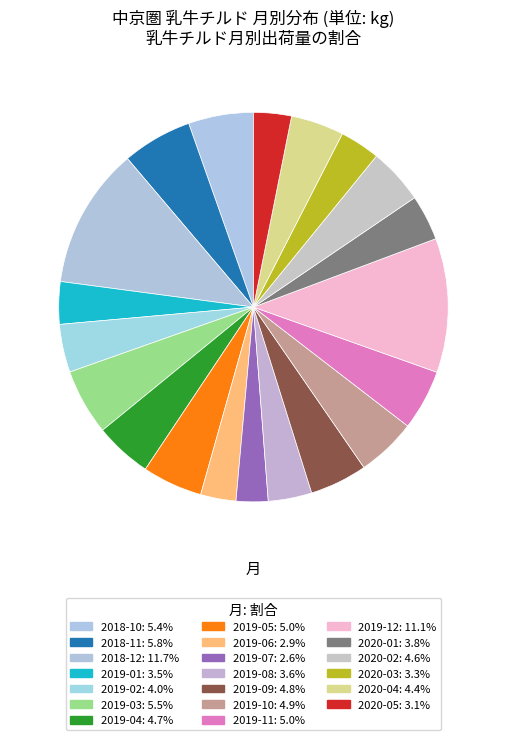

Count the number of slices in the pie.

20